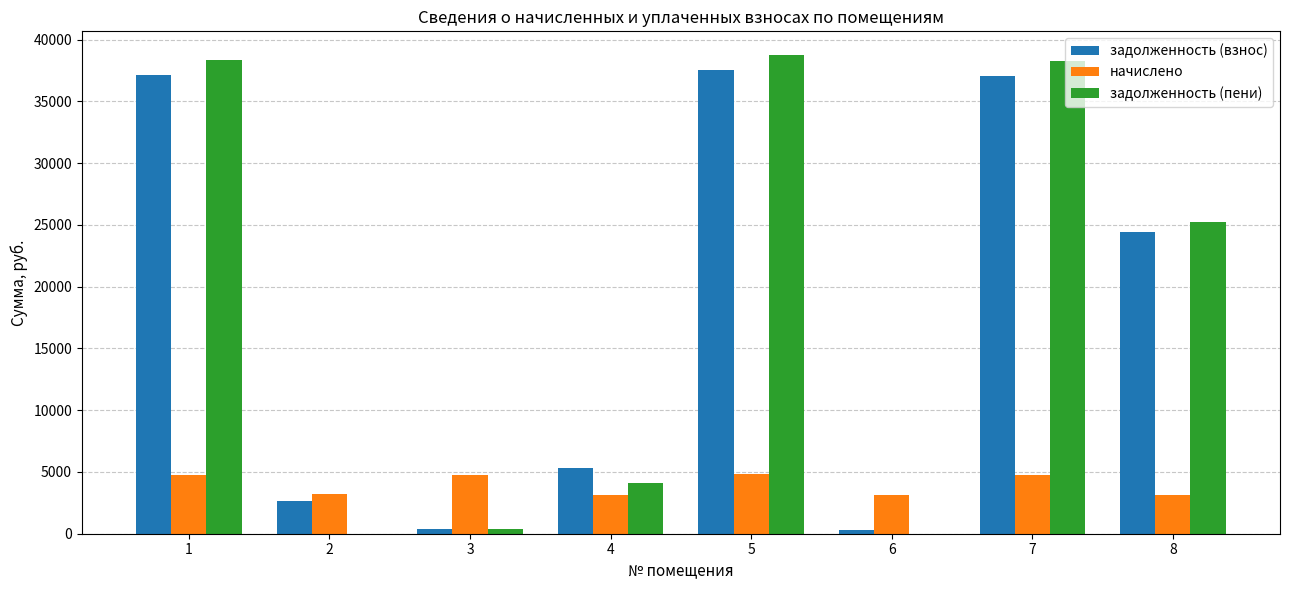

What is the total value across all series at 4?

12533.8